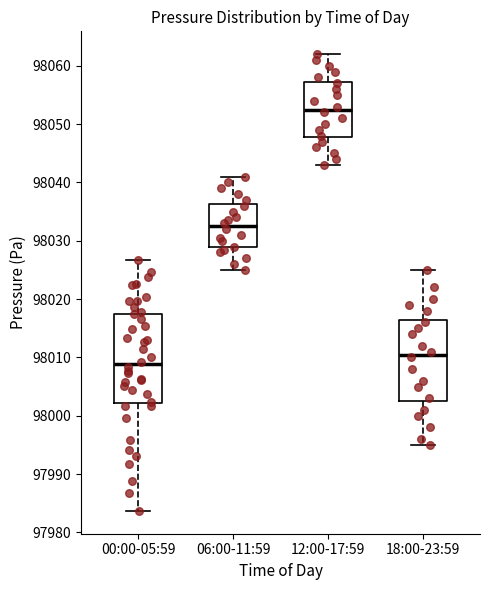

Which box is the tallest, from its lower edge to its upper edge?

00:00-05:59